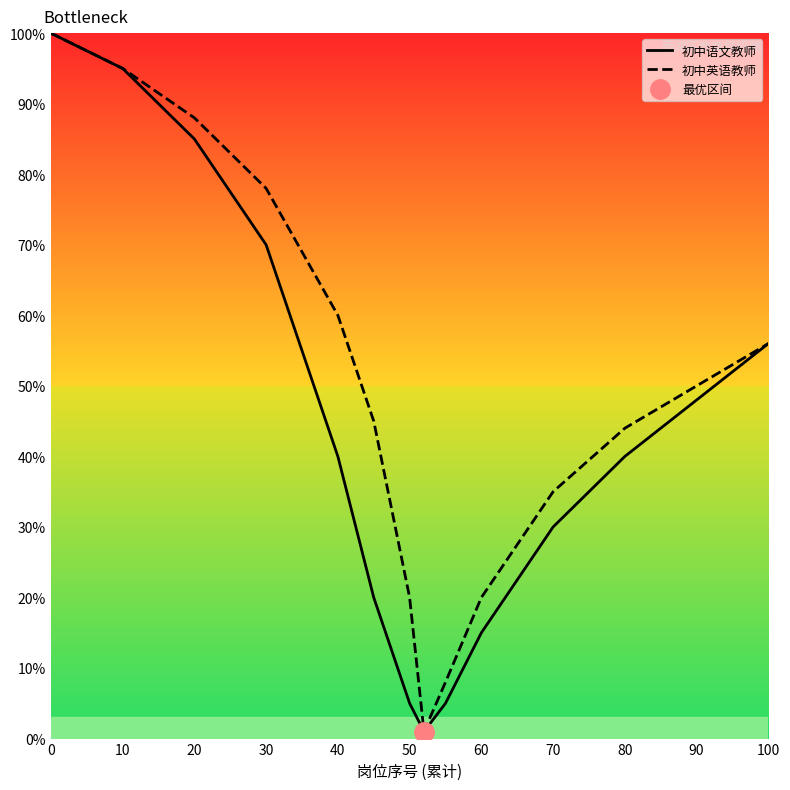

True or false: 初中英语教师 has a value of 18 at 70.

False